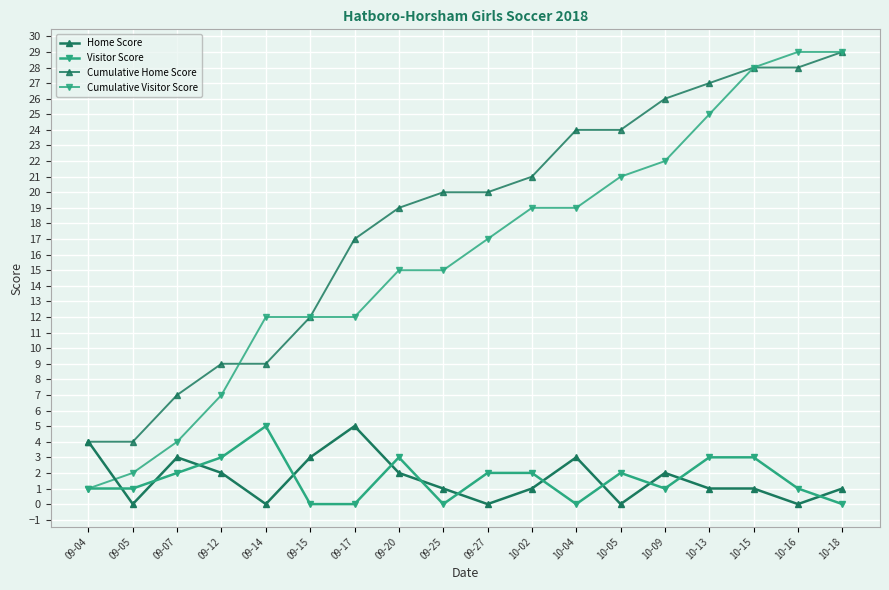

At which category is the sum across all series the highest?

10-15